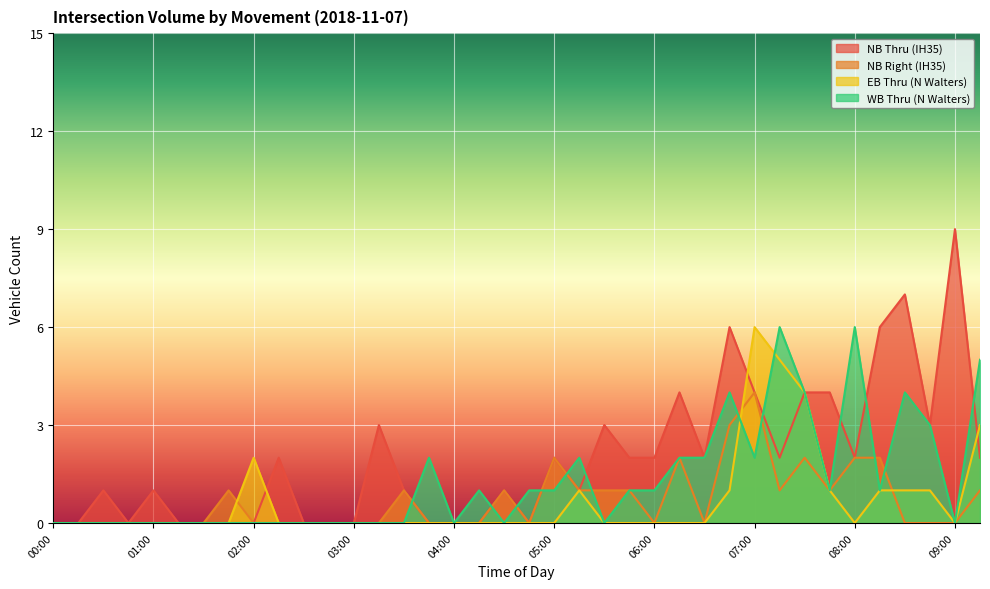

What is the label of the 16th point from the left?

03:45